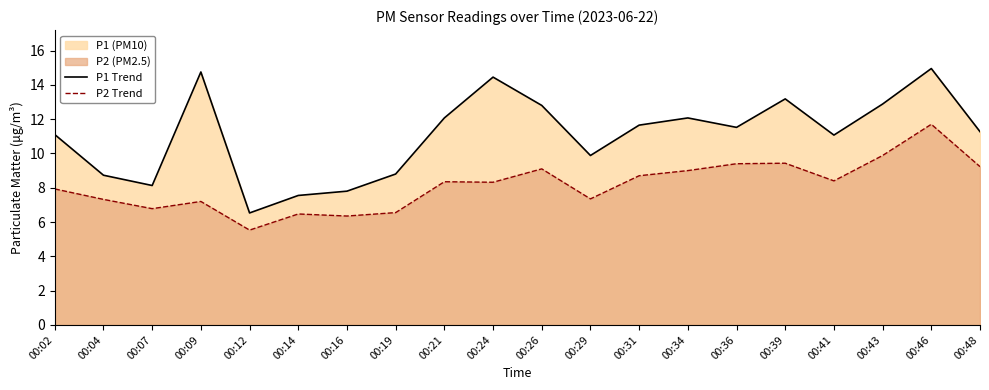

Which series has the largest range (max minus min)?

P1 Trend